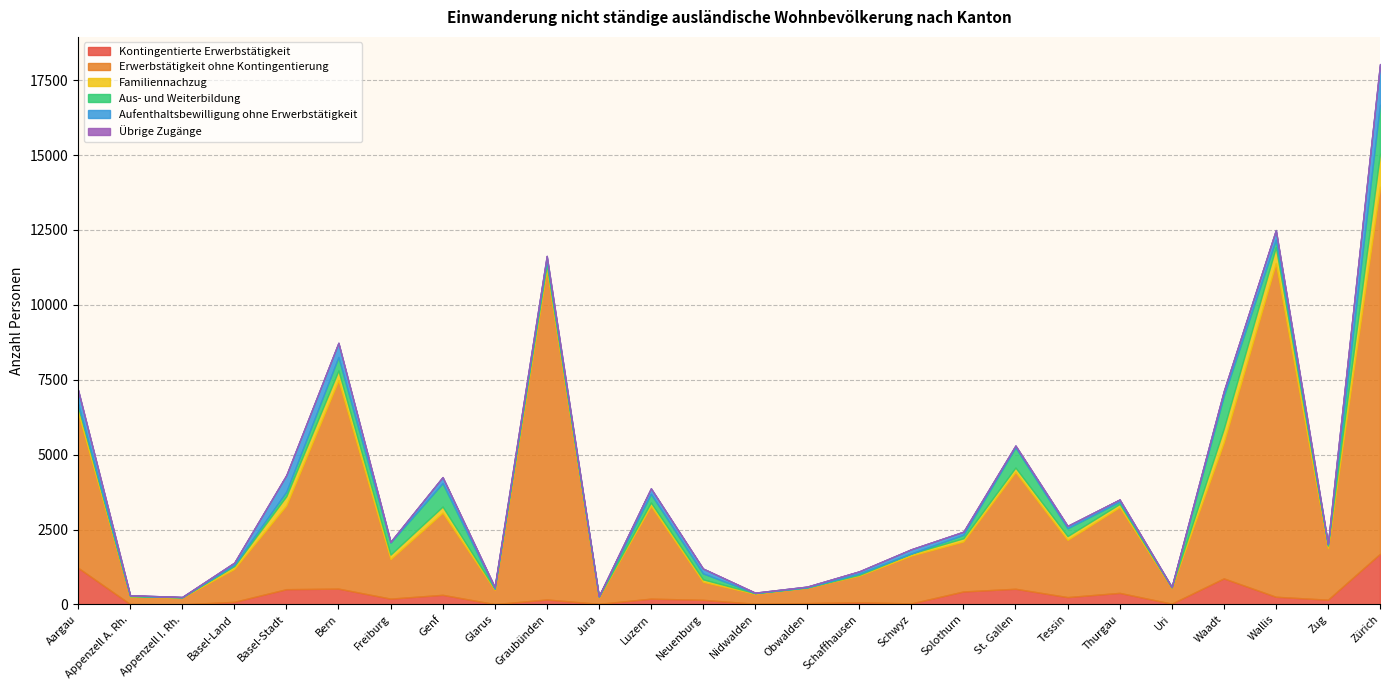

What are all the series names shown in the legend?

Kontingentierte Erwerbstätigkeit, Erwerbstätigkeit ohne Kontingentierung, Familiennachzug, Aus- und Weiterbildung, Aufenthaltsbewilligung ohne Erwerbstätigkeit, Übrige Zugänge